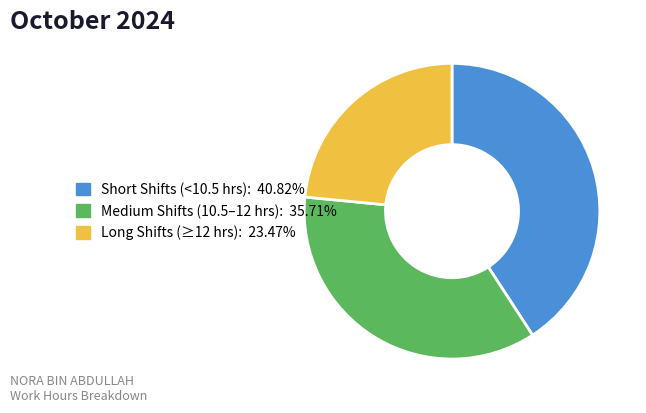

Does any single category account for the majority?

No